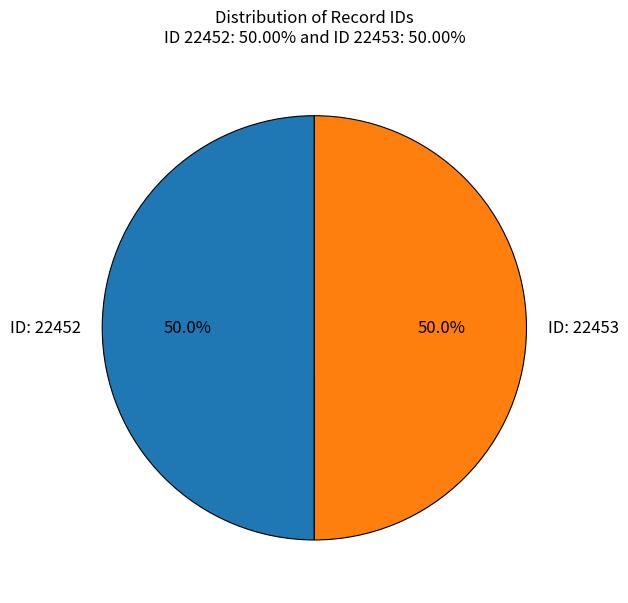

What is the ratio of the value at ID: 22452 to the value at ID: 22453?

1.0